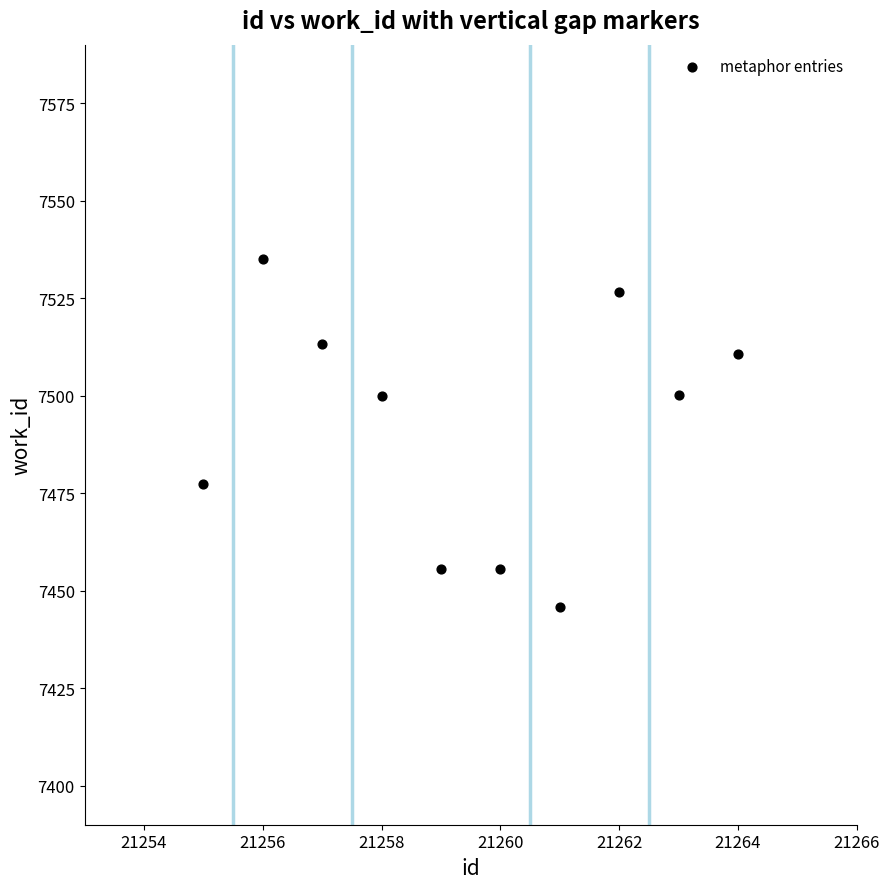

What is the average Y value?

7492.0